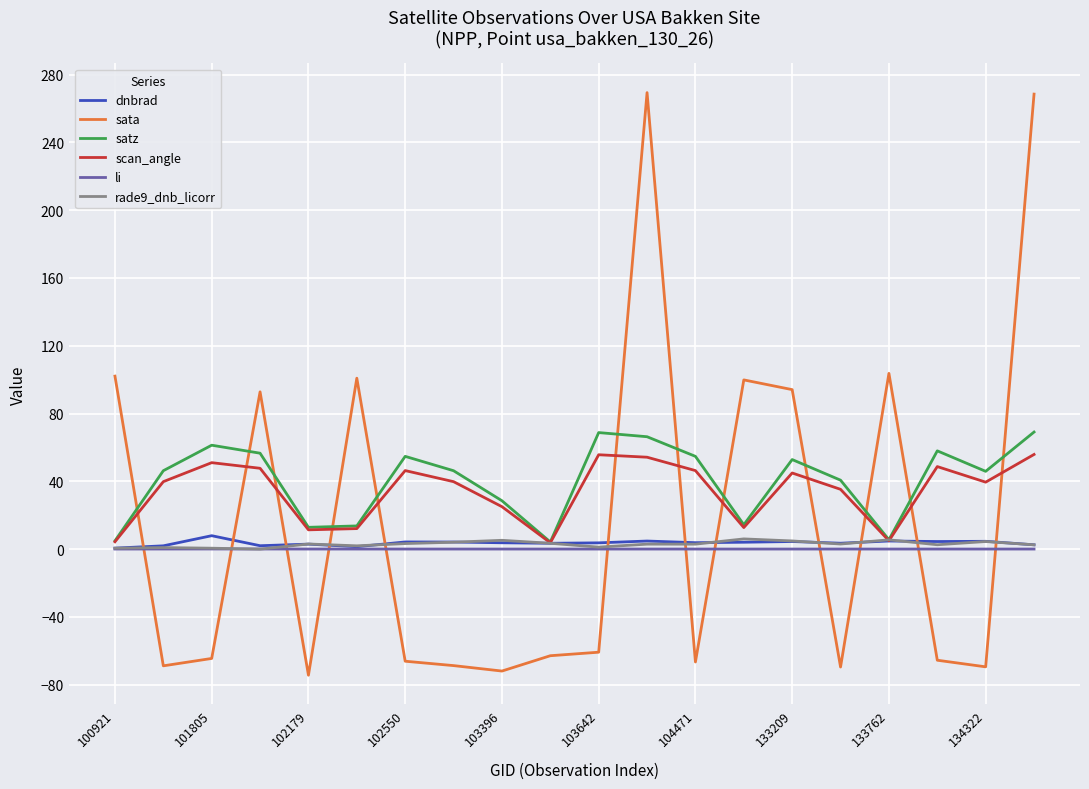

Which series has the widest spread of values?

sata